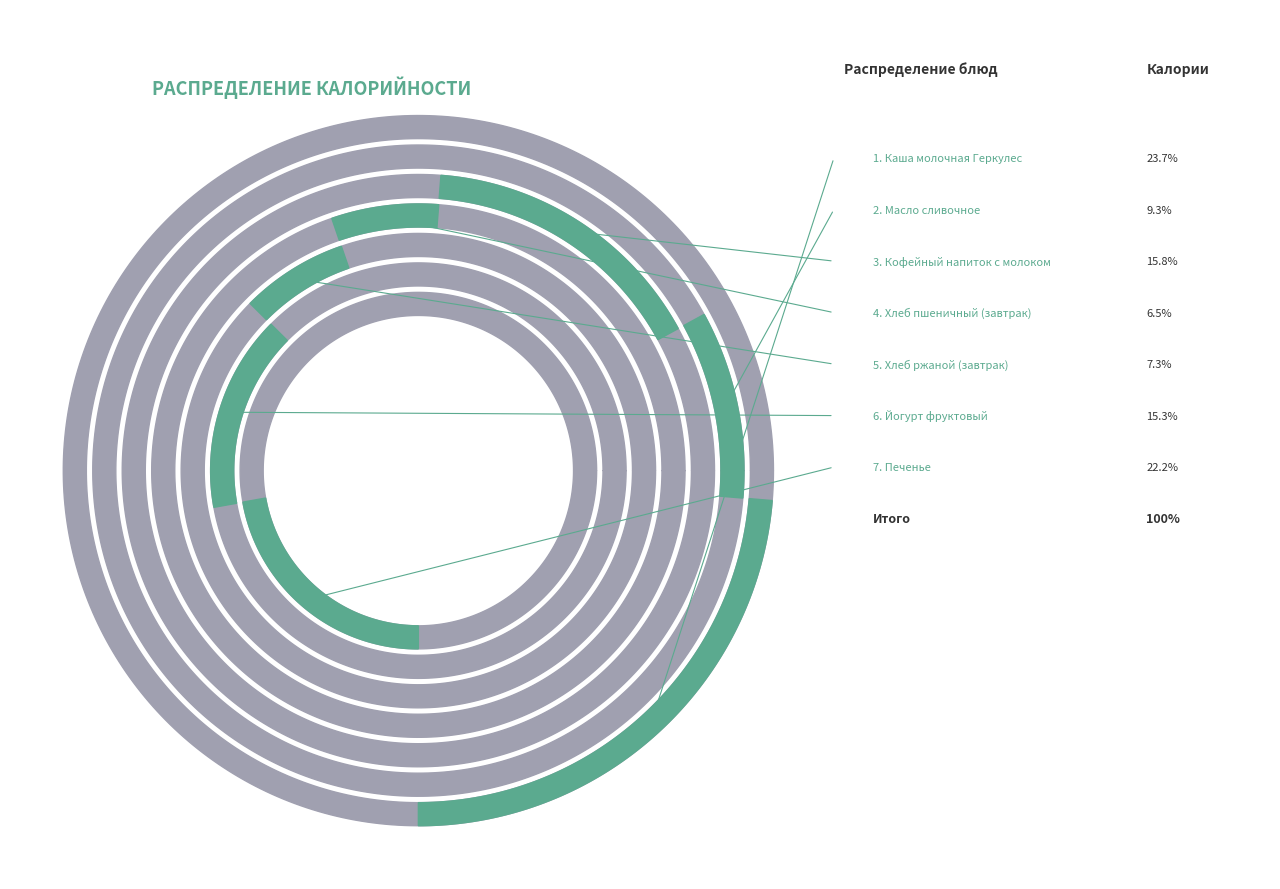

Rank the categories by value from lowest to highest.

Хлеб пшеничный (завтрак), Хлеб ржаной (завтрак), Масло сливочное, Йогурт фруктовый, Кофейный напиток с молоком, Печенье, Каша молочная Геркулес